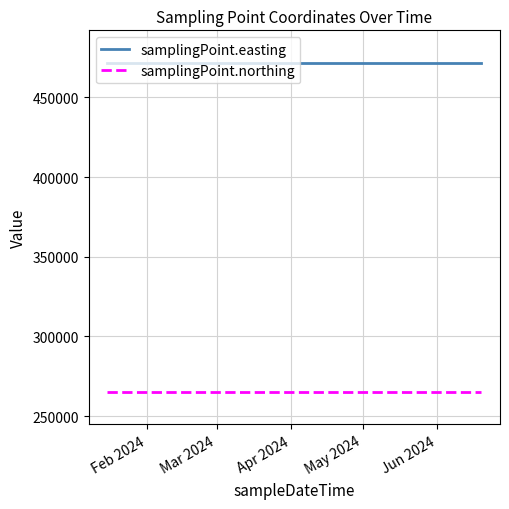

What is the sum of all samplingPoint.northing values?

1061632